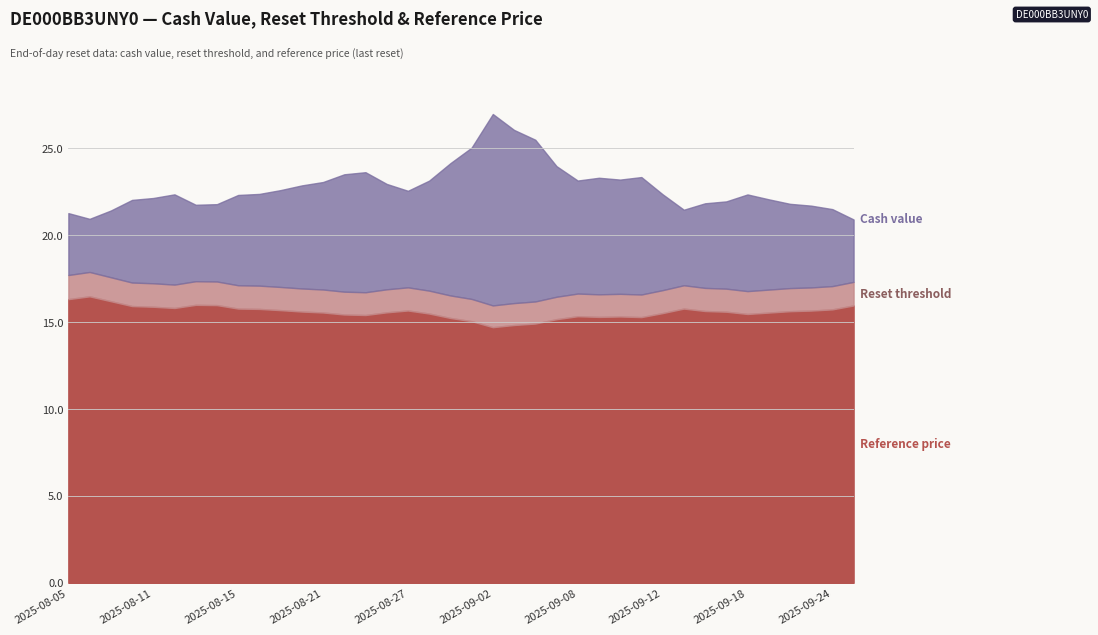

Rank the categories by Reset threshold value from lowest to highest.

2025-09-02, 2025-09-03, 2025-09-04, 2025-09-01, 2025-09-05, 2025-08-29, 2025-09-11, 2025-09-09, 2025-09-10, 2025-09-08, 2025-08-25, 2025-08-22, 2025-09-18, 2025-08-28, 2025-09-12, 2025-09-19, 2025-08-21, 2025-08-26, 2025-09-17, 2025-08-20, 2025-09-22, 2025-09-16, 2025-09-23, 2025-08-27, 2025-08-19, 2025-09-24, 2025-08-18, 2025-09-15, 2025-08-15, 2025-08-12, 2025-08-11, 2025-08-08, 2025-09-25, 2025-08-14, 2025-08-13, 2025-08-07, 2025-08-05, 2025-08-06